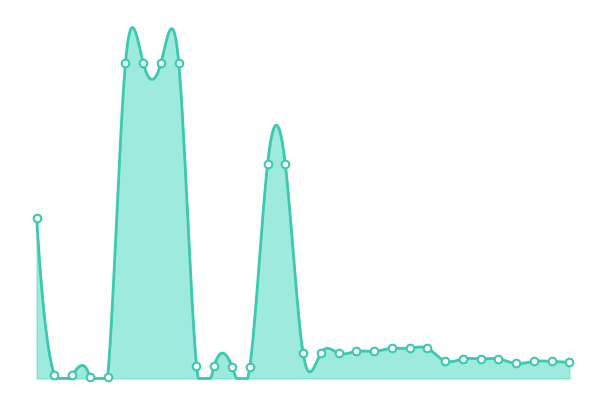

Between 271691948 and 283231856, which is larger?

283231856